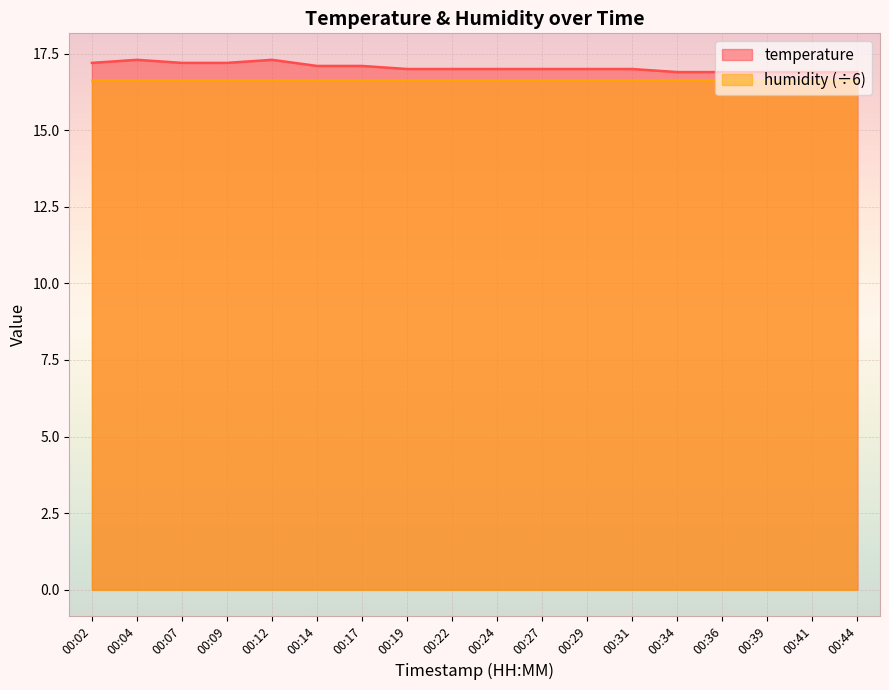

What is the change in value from 00:04 to 00:31?

-0.3